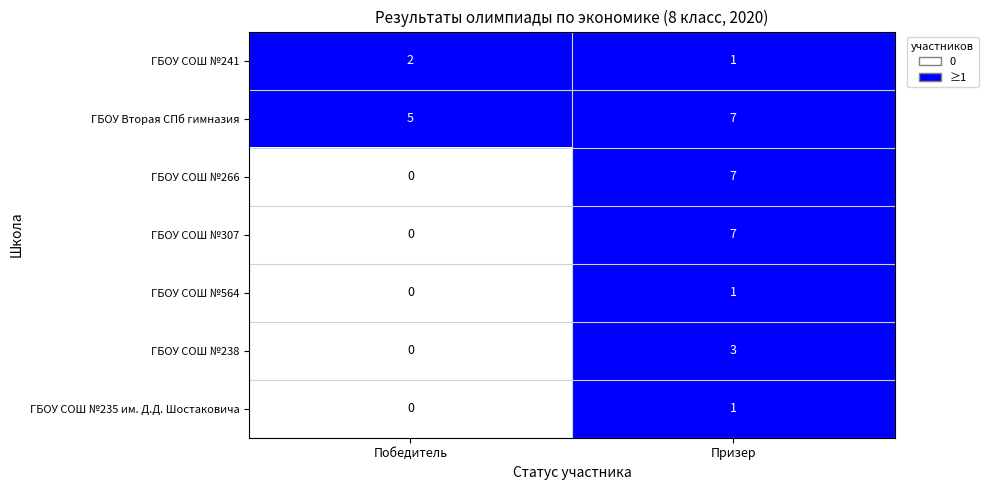

The value of ГБОУ СОШ №235 им. Д.Д. Шостаковича at Призер is 1. True or false?

True